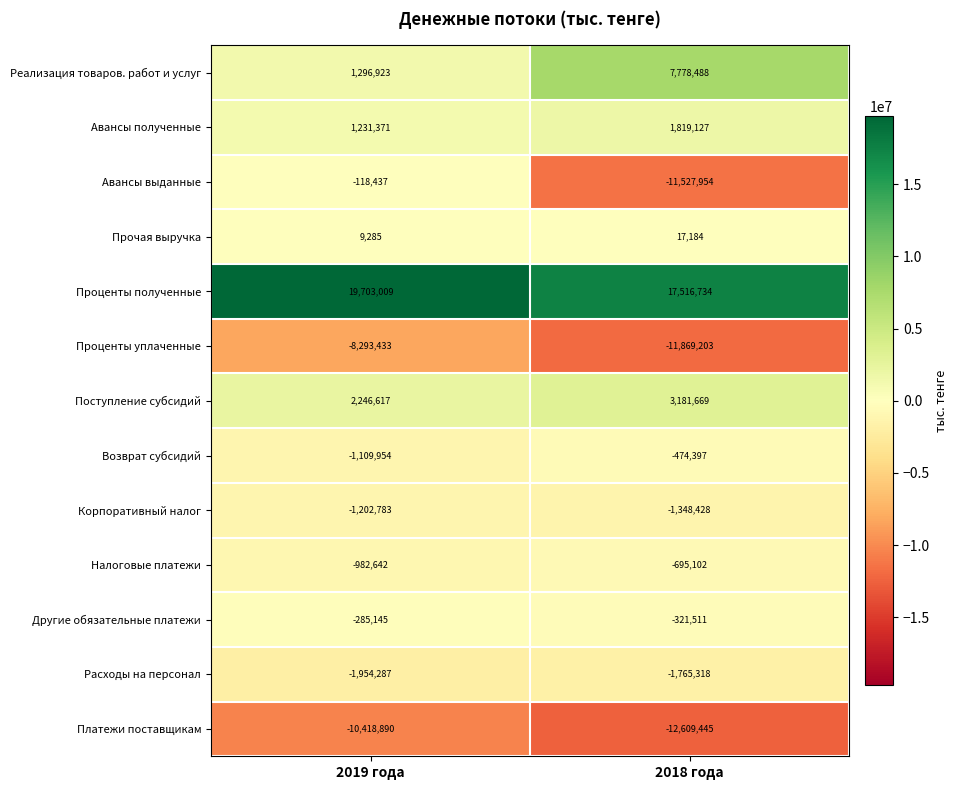

How many series are shown in this chart?

13